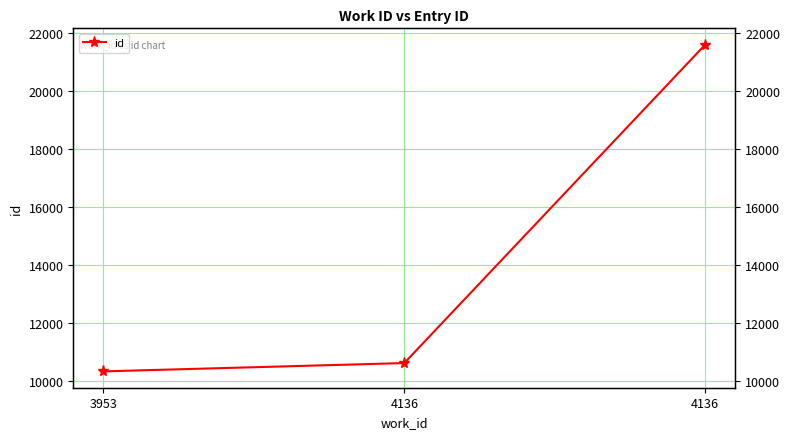

Reading left to right, what are all the values shown in this chart?

3953=10336	4136=10623	4136=21598